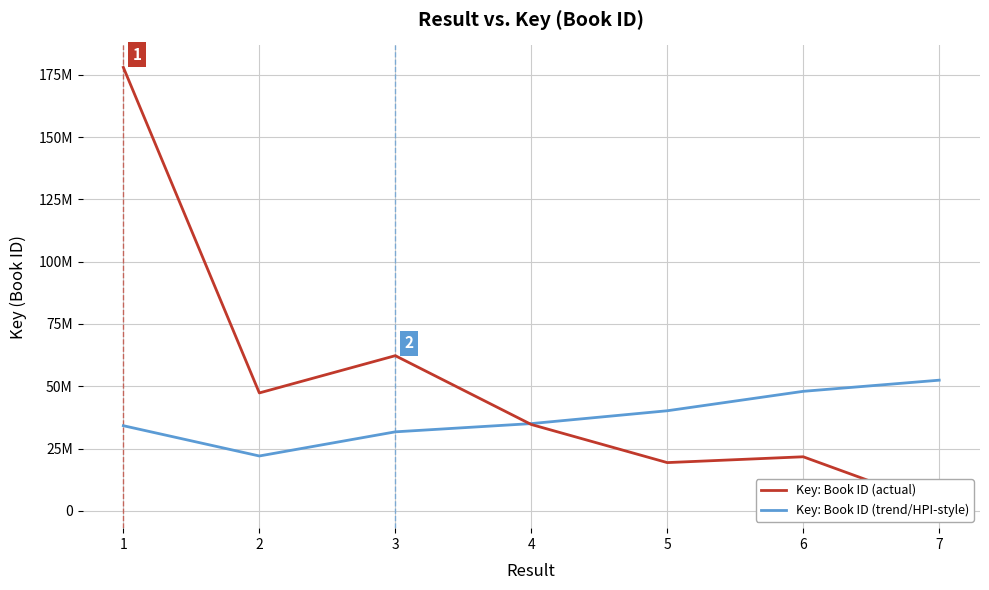

Reading left to right, what are all the values shown in this chart?

Key: Book ID (actual): 178014821.0	47309664.0	62265777.0	34641071.0	19341325.0	21678309.0	1828304.0
Key: Book ID (trend/HPI-style): 34152820.5	21997644.3	31691658.7	34998550.1	40154185.6	47955330.6	52428427.2